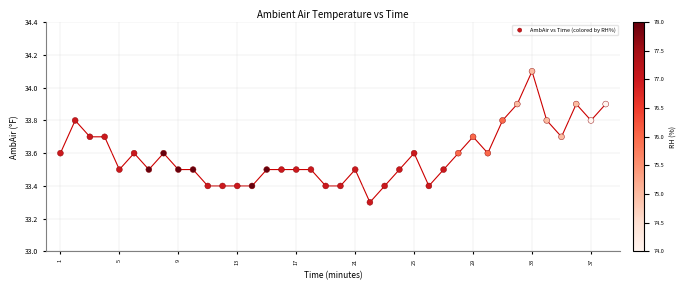

What Y value in the scatter plot is closest to 33?

33.3